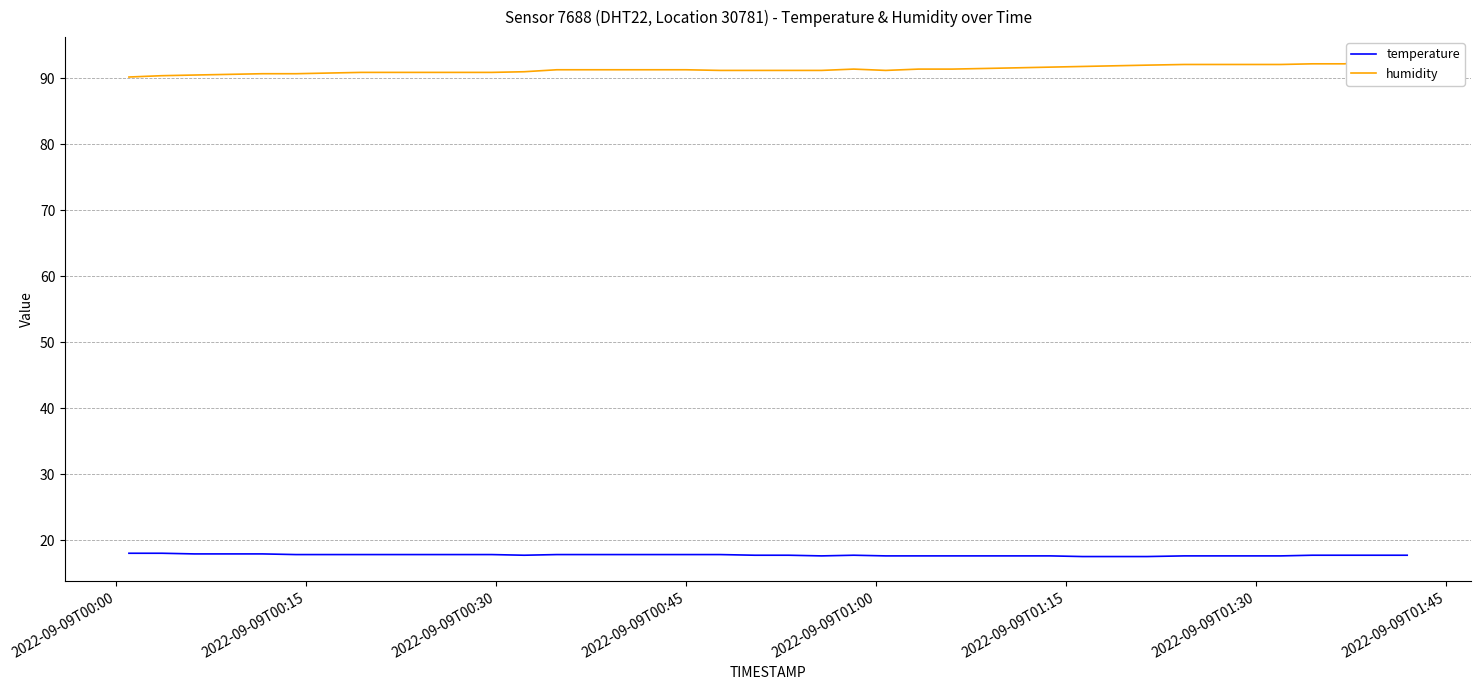

What is the difference between the second highest and second lowest values in the temperature series?

0.5